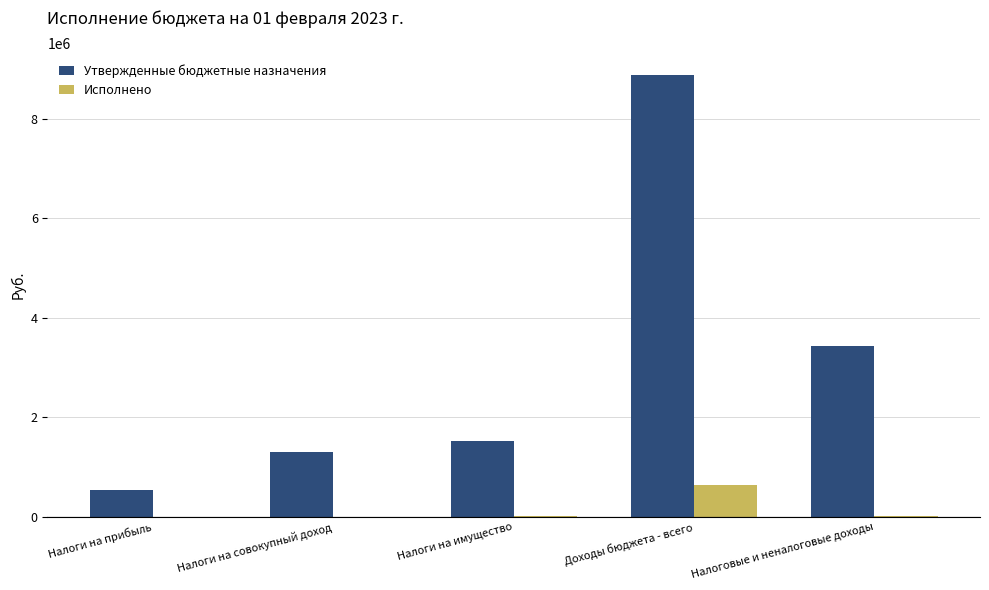

What is the sum of all Исполнено values?

655066.3